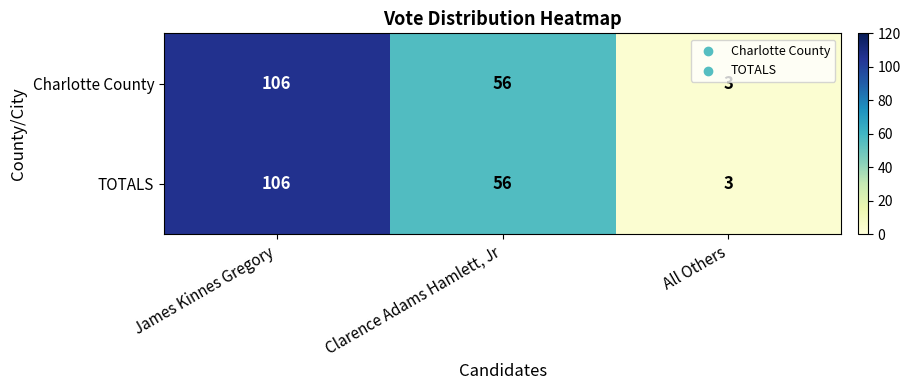

True or false: Charlotte County has a value of 56 at Clarence Adams Hamlett, Jr.

True